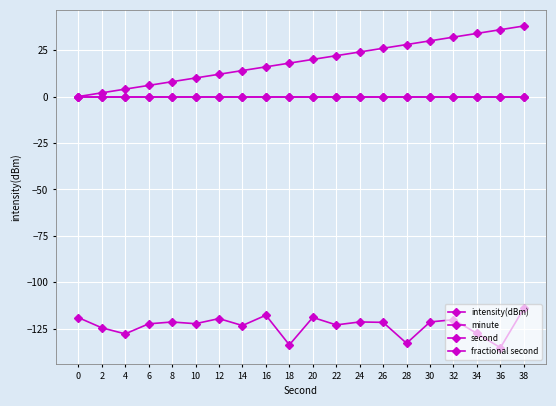

Which has a higher value, 32 or 6?

32